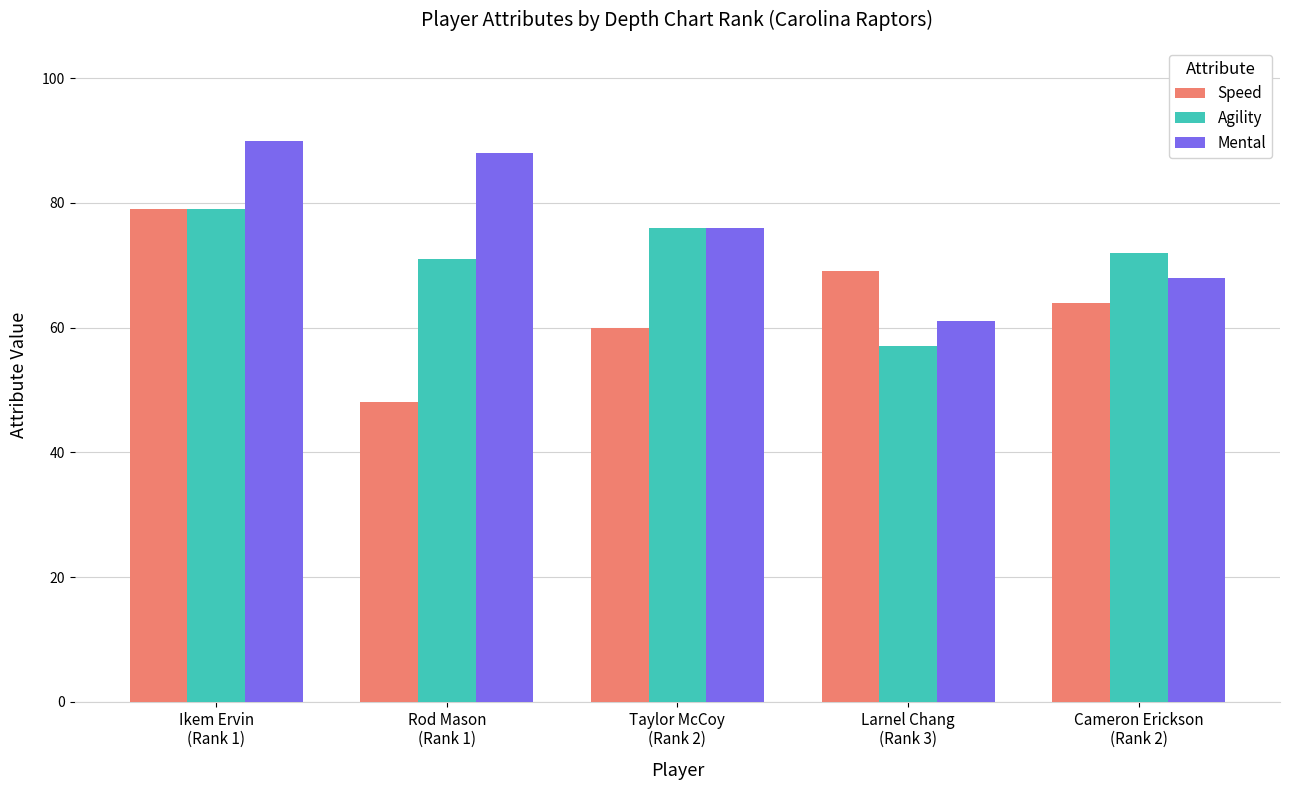

What is the label of the 4th bar from the right?

Rod Mason
(Rank 1)